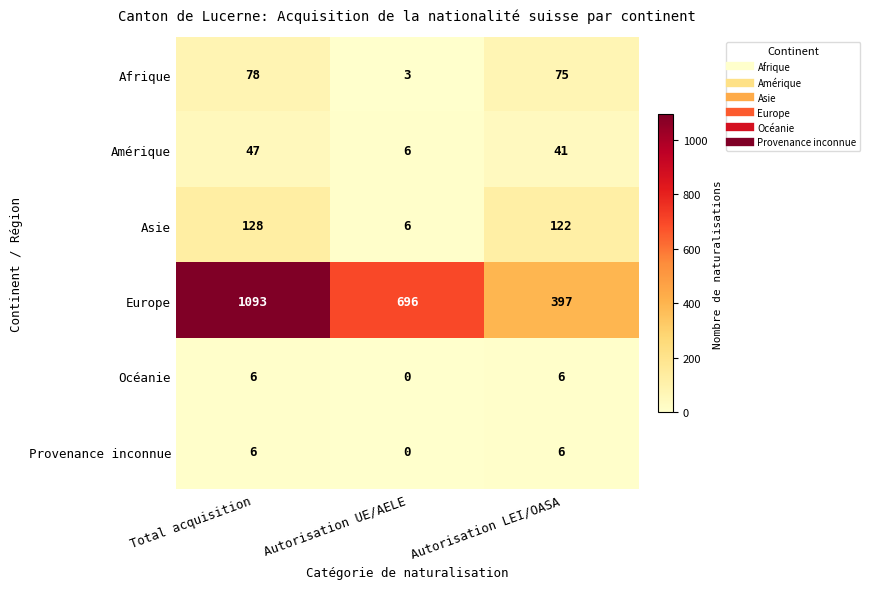

True or false: Provenance inconnue has a value of 3 at Autorisation UE/AELE.

False